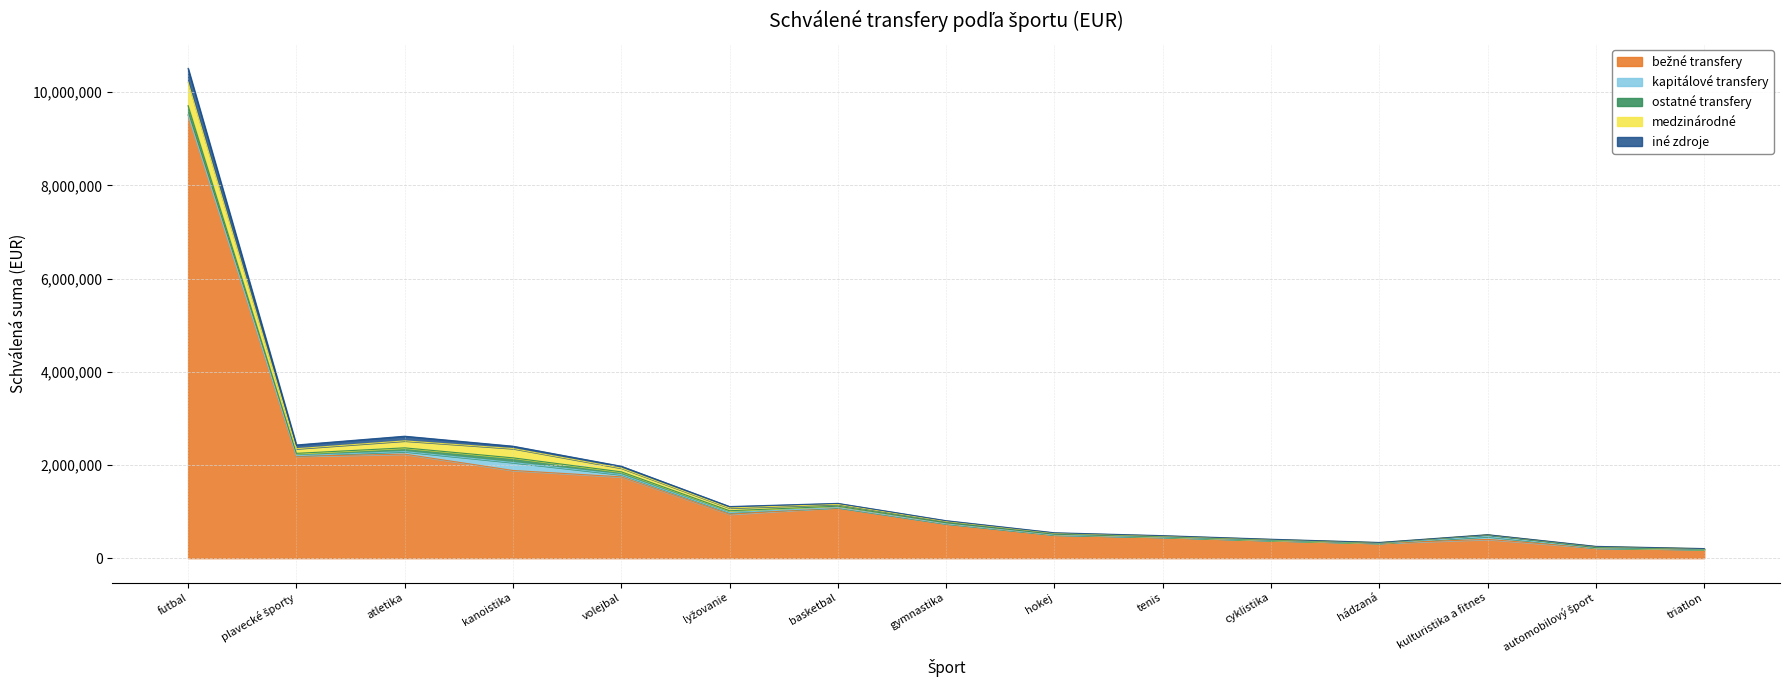

List the labels in order of kapitálové transfery value, largest first.

kanoistika, kulturistika a fitnes, atletika, volejbal, lyžovanie, plavecké športy, futbal, basketbal, gymnastika, hokej, tenis, cyklistika, hádzaná, automobilový šport, triatlon